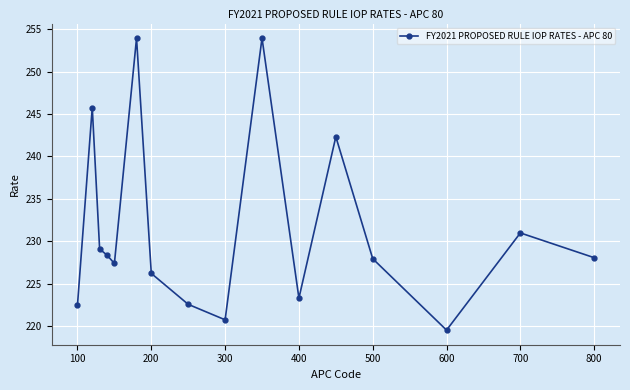

What is the difference between the maximum and second lowest values?

33.2